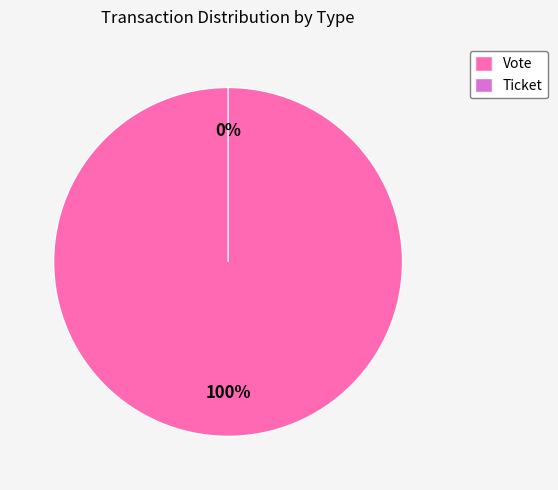

To the nearest percent, what is the average slice percentage?

50%